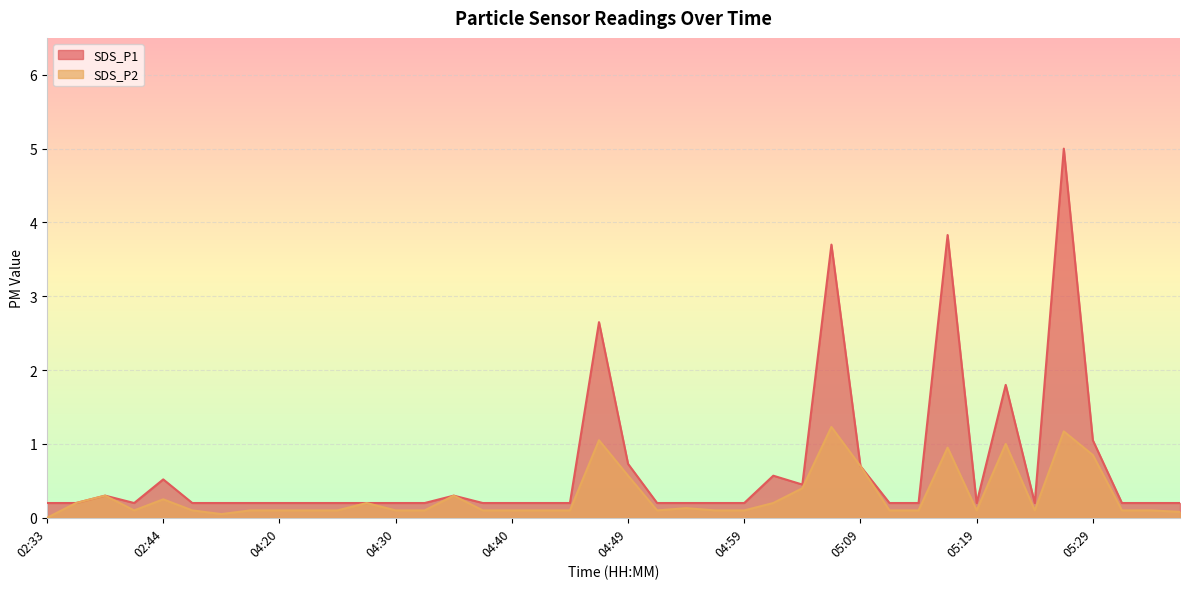

At which category does SDS_P1 reach its first local valley?

02:41